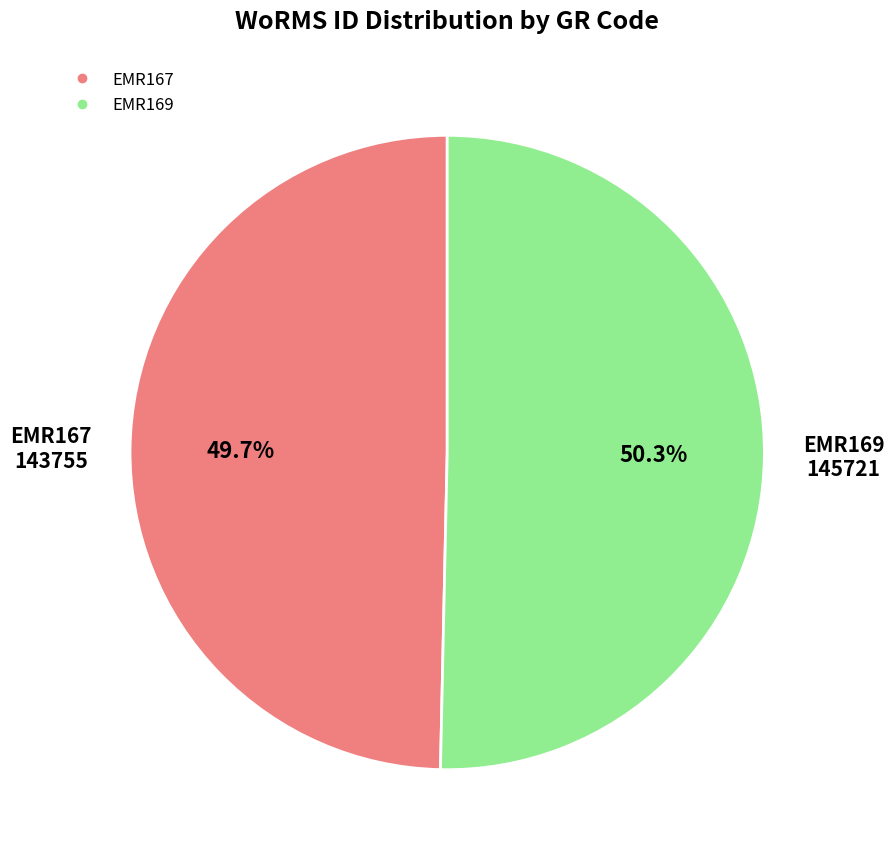

What is the ratio of the value at EMR169 to the value at EMR167?

1.0